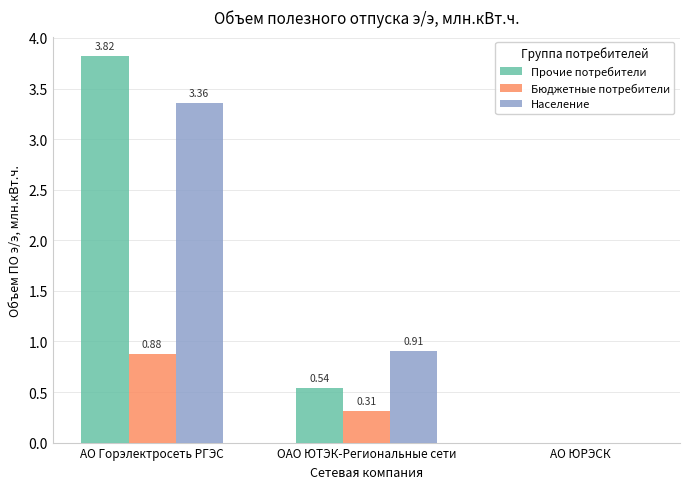

Is it true that Бюджетные потребители equals 0.6 at АО ЮРЭСК?

False